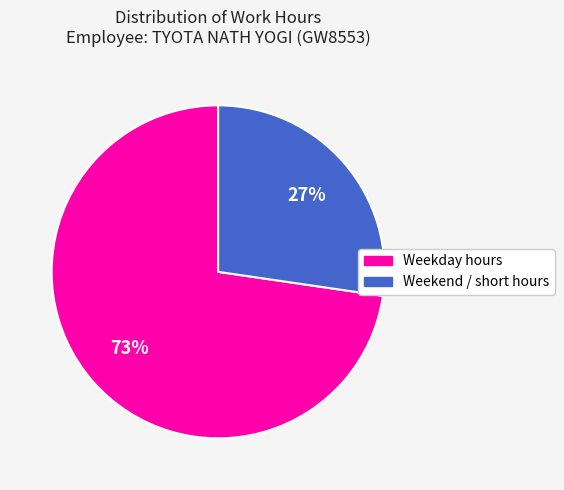

Is there any slice that represents more than half of the pie?

Yes